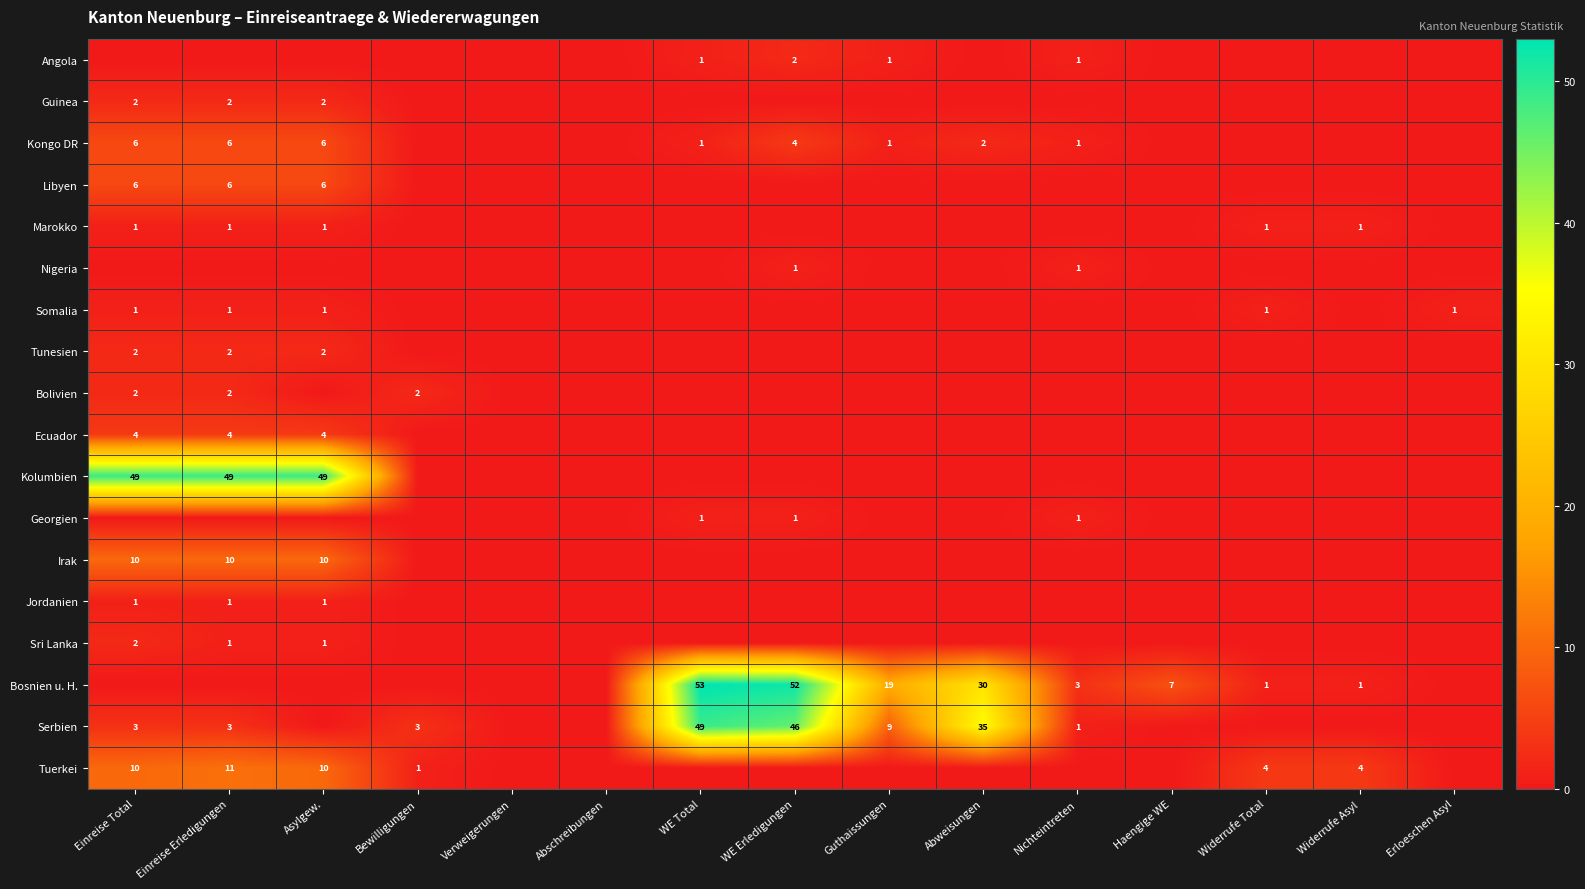

The value of Somalia at Asylgew. is 1. True or false?

True